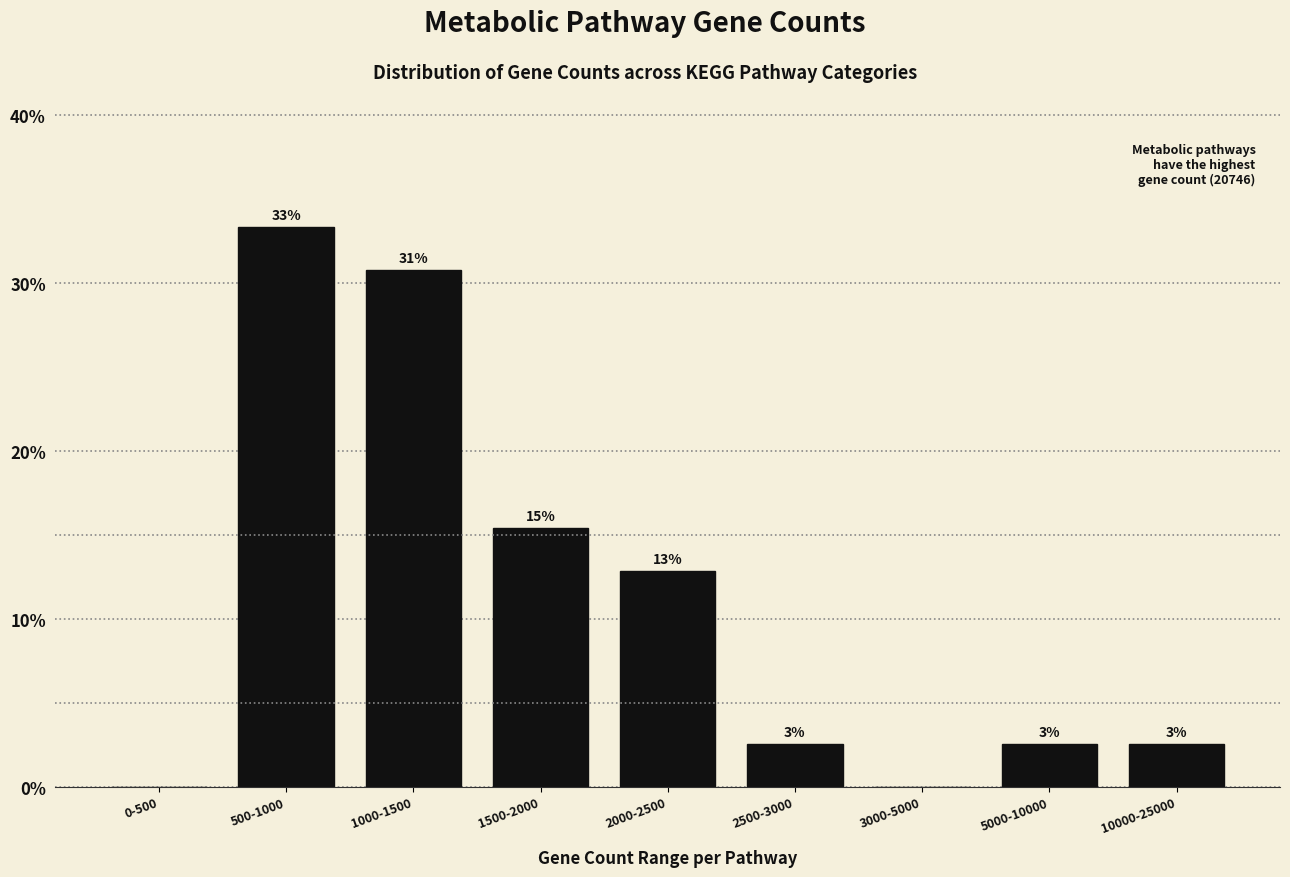

Are the bars horizontal?

No